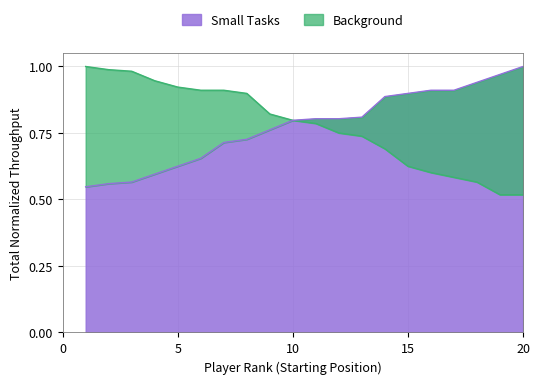

What is the value of the Small Tasks point at the 17th from the left?

0.9